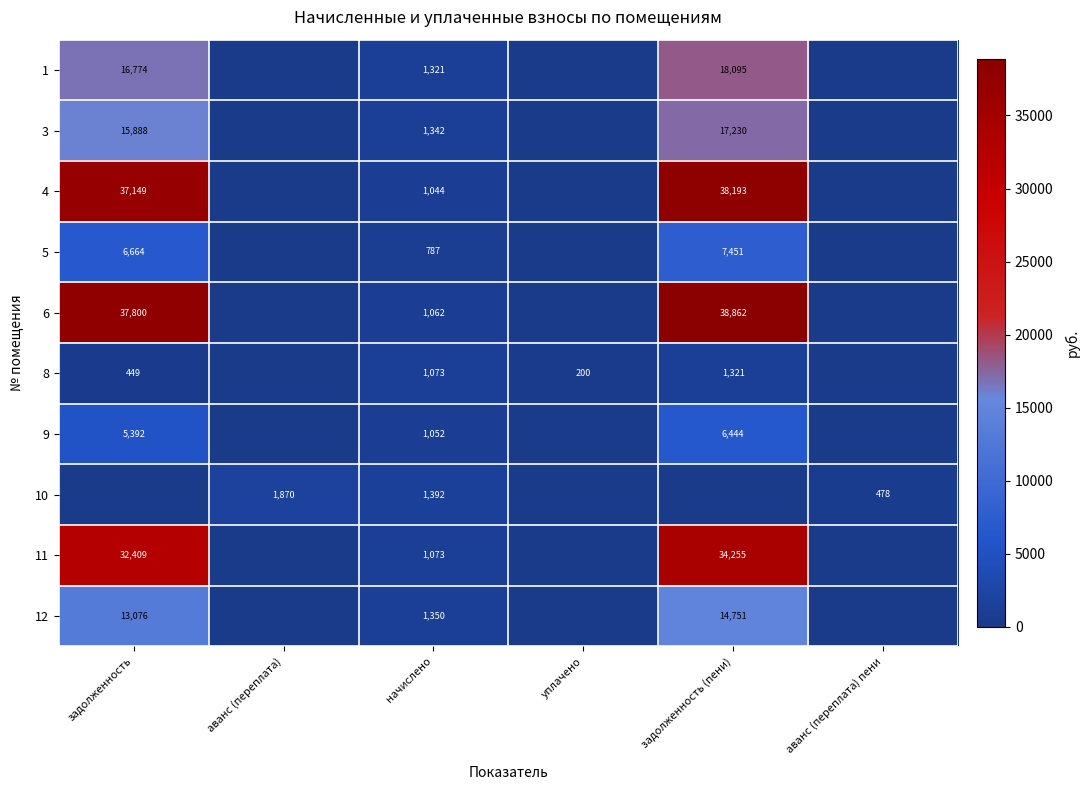

Is the value of 9 at задолженность greater than the value of 12 at задолженность (пени)?

No